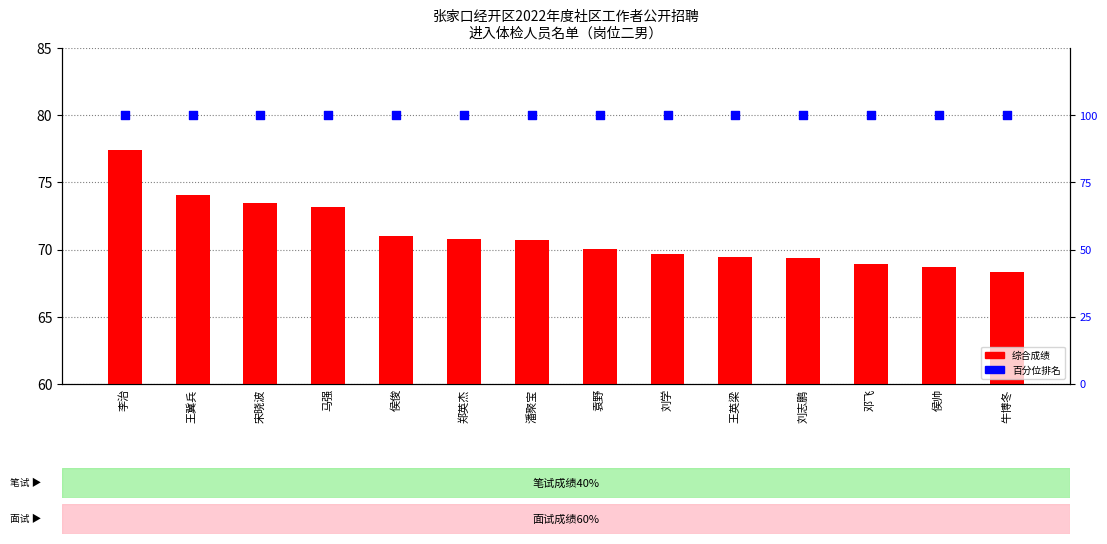

What is the total value across all series at 侯俊?

171.0